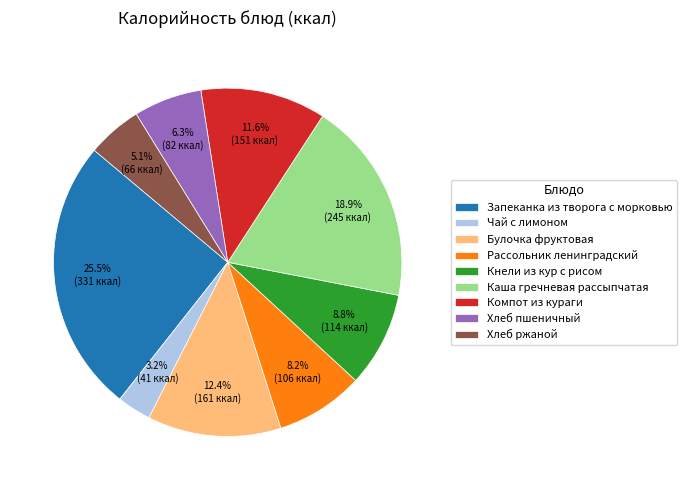

To the nearest percent, what is the average slice percentage?

11%